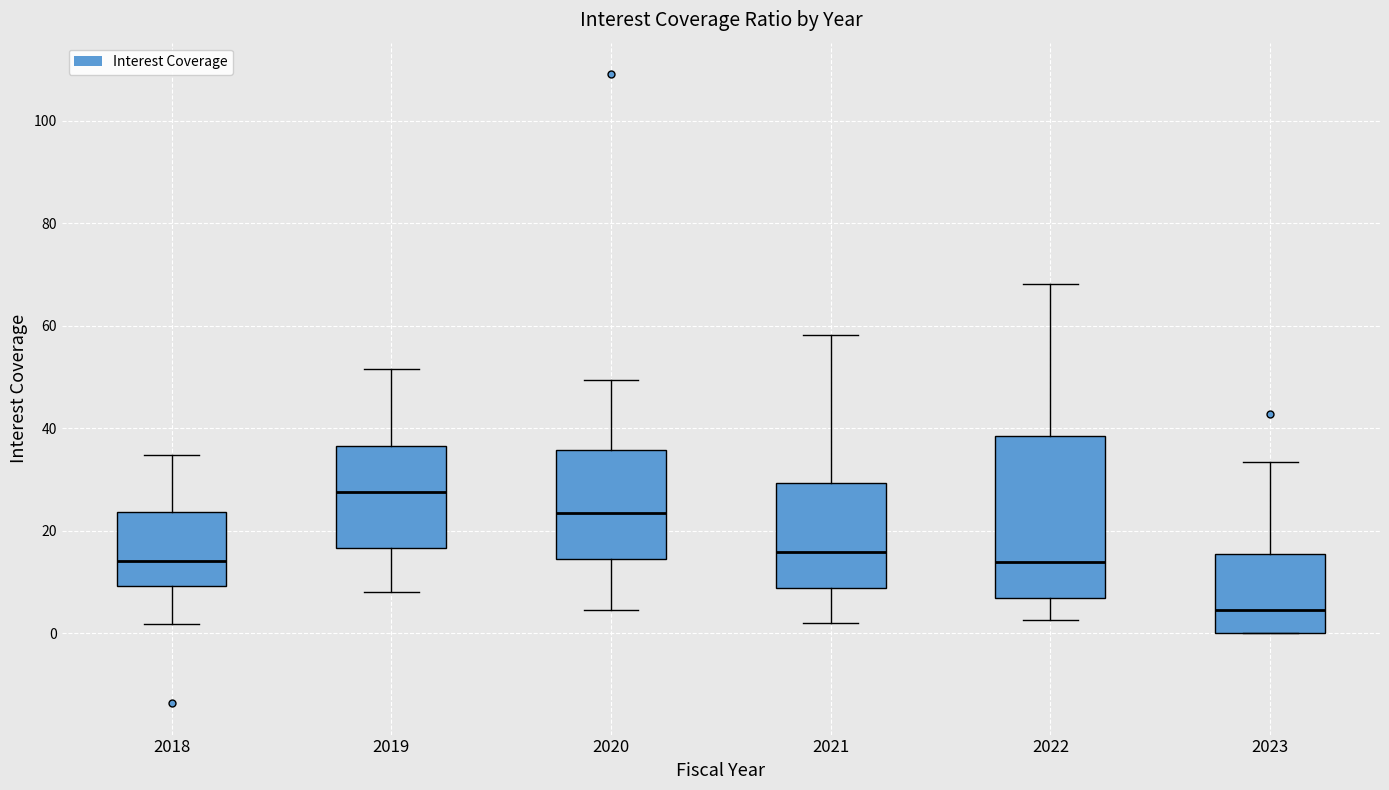

Which box's median line is the highest?

2019